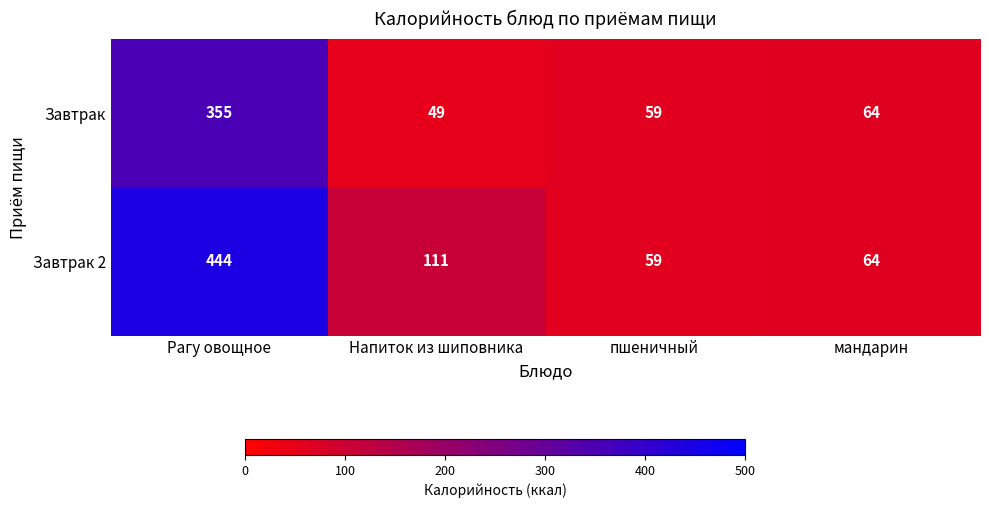

At which label does Завтрак 2 first exceed 111?

Рагу овощное